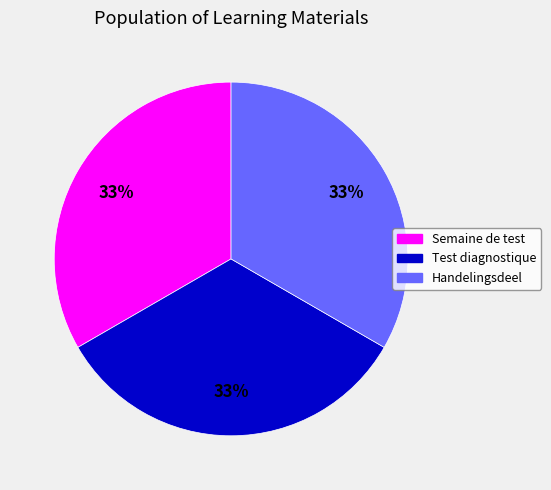

Count the number of slices in the pie.

3